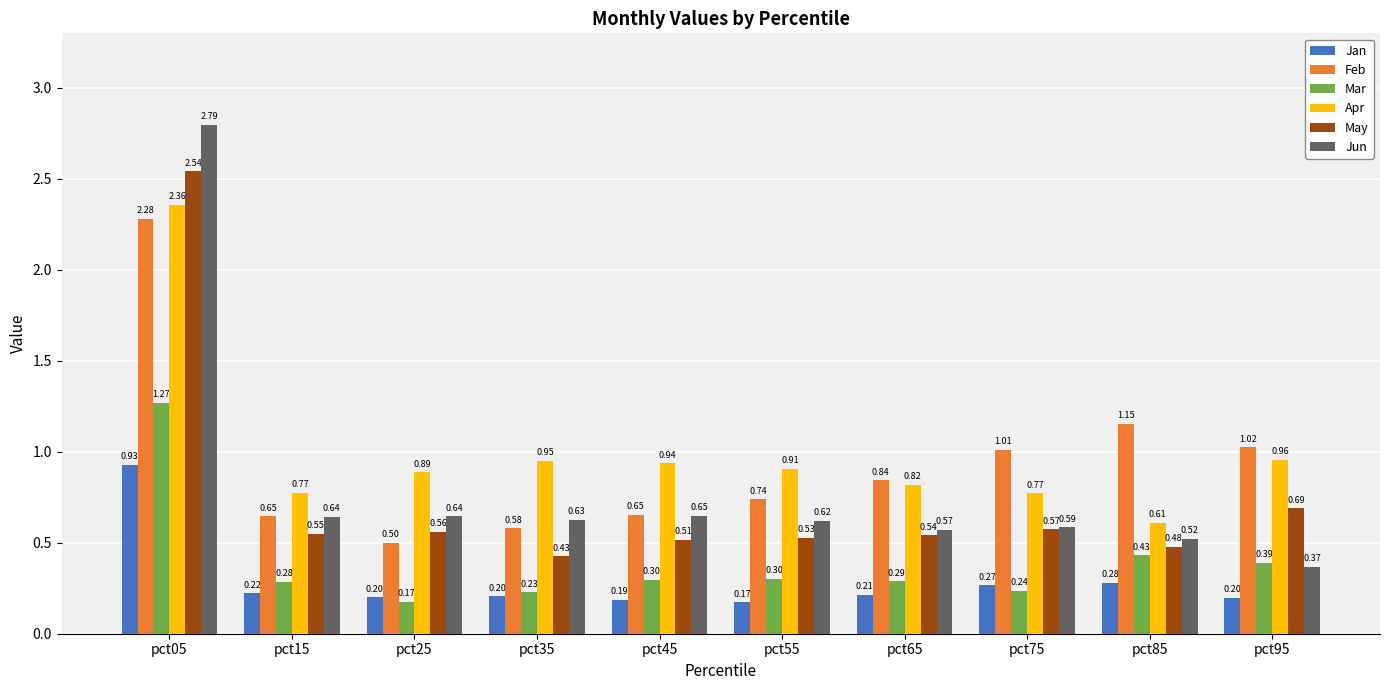

Does the chart contain any negative values?

No